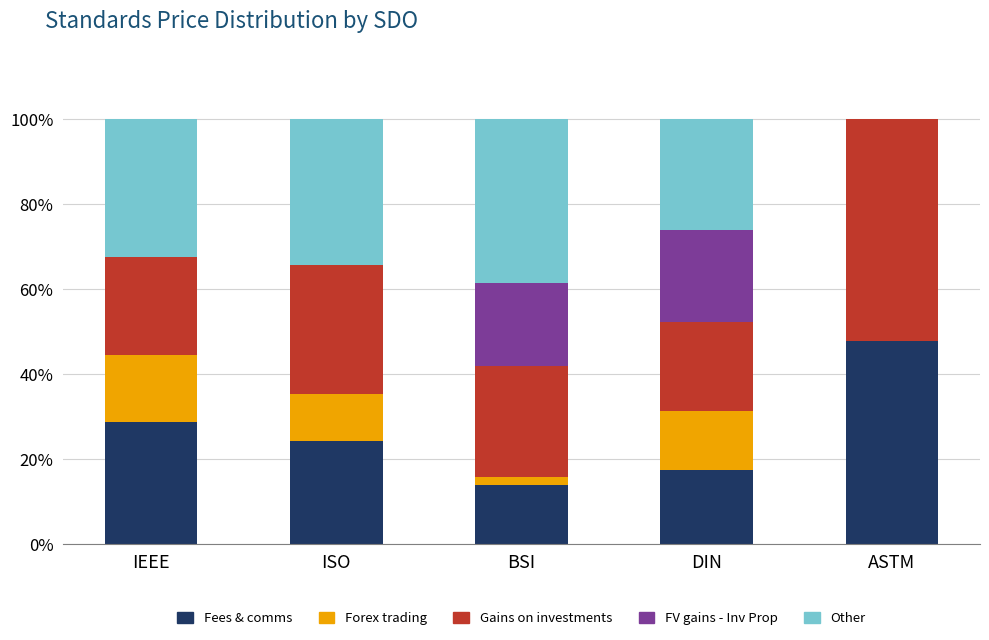

The Fees & comms series shows 29.1 at DIN. True or false?

False